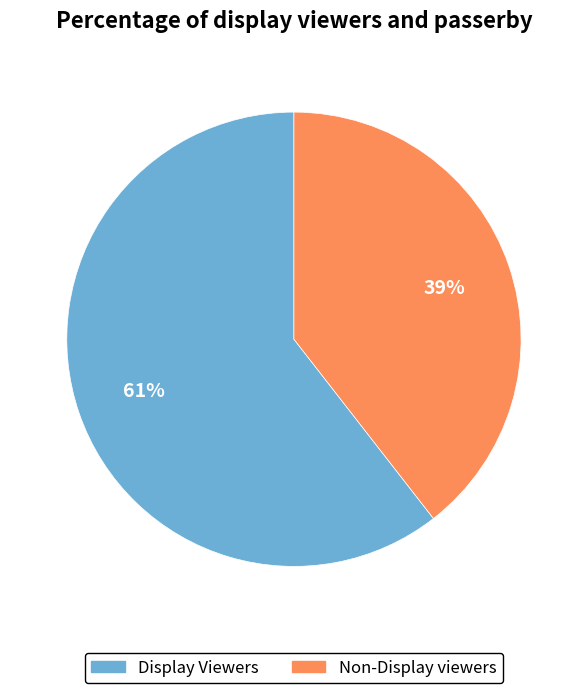

Which has a higher value, Non-Display viewers or Display Viewers?

Display Viewers